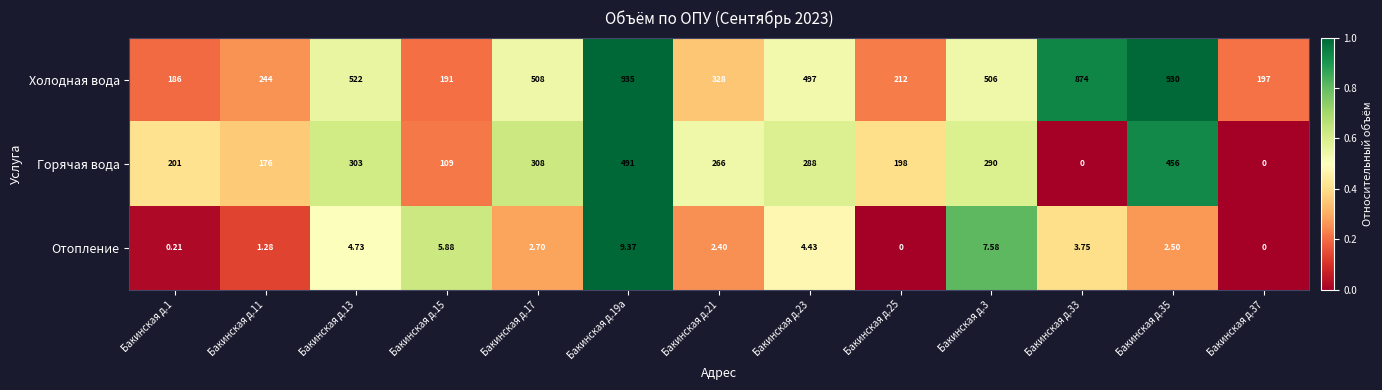

How many positive values does the Горячая вода series have?

11